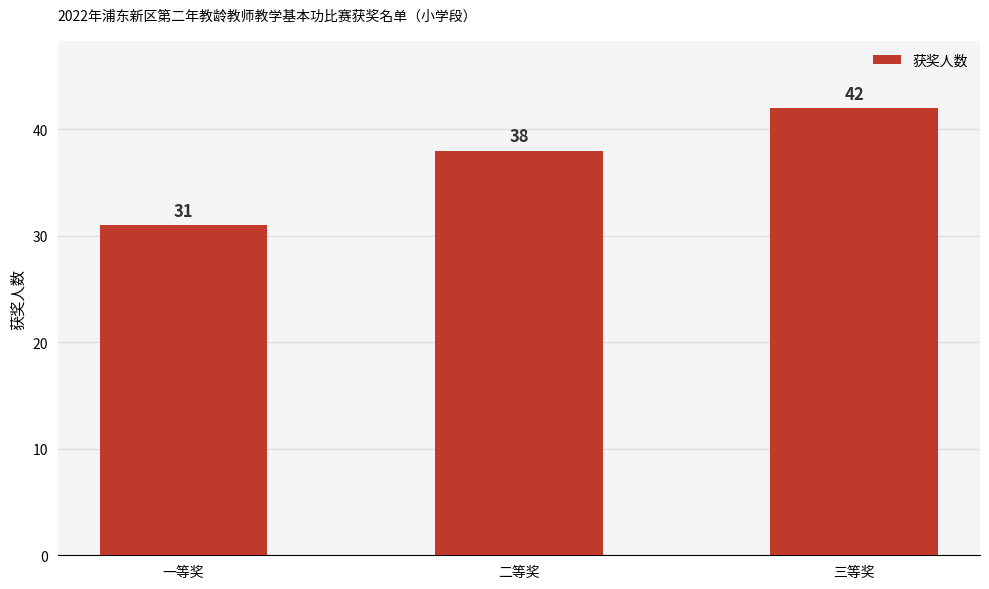

Which has a higher value, 三等奖 or 一等奖?

三等奖